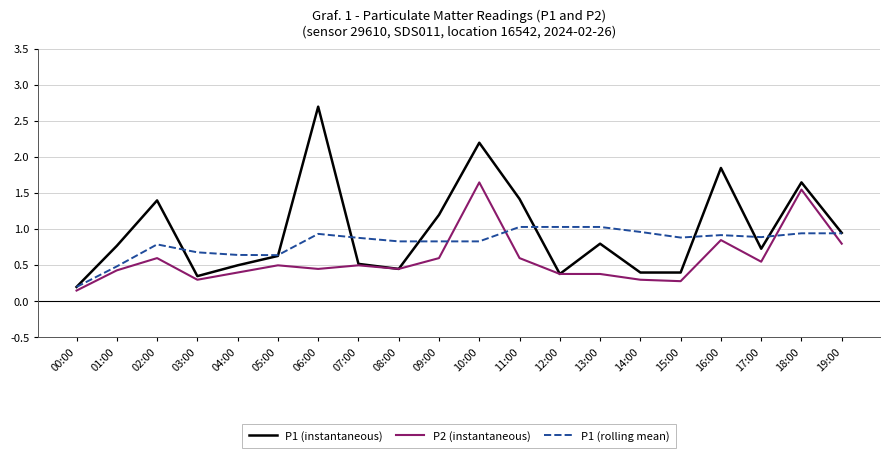

What position from the right is 00:00?

20